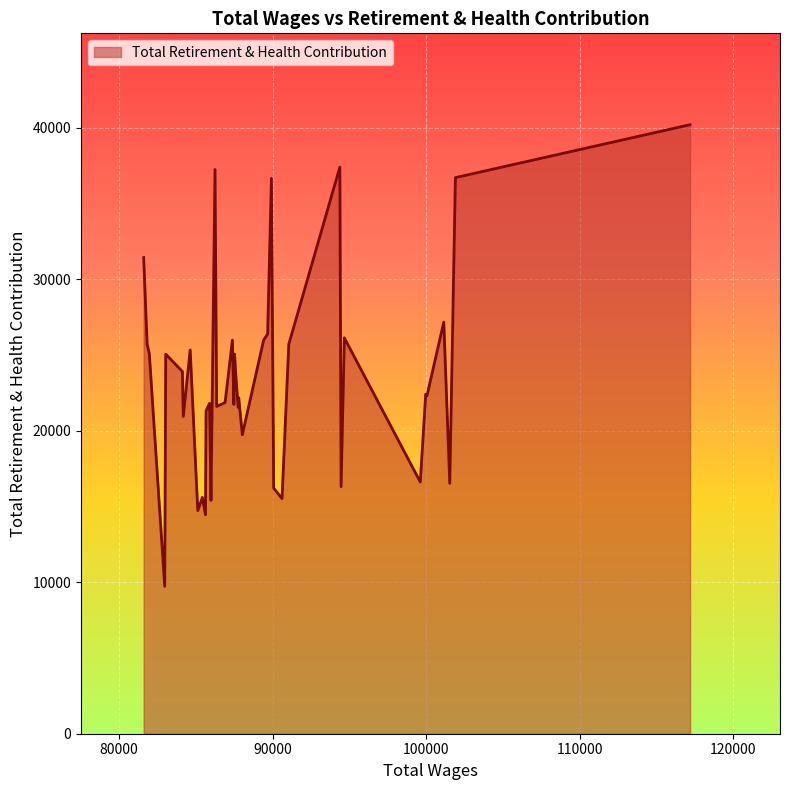

What is the maximum value shown in the chart?

40202